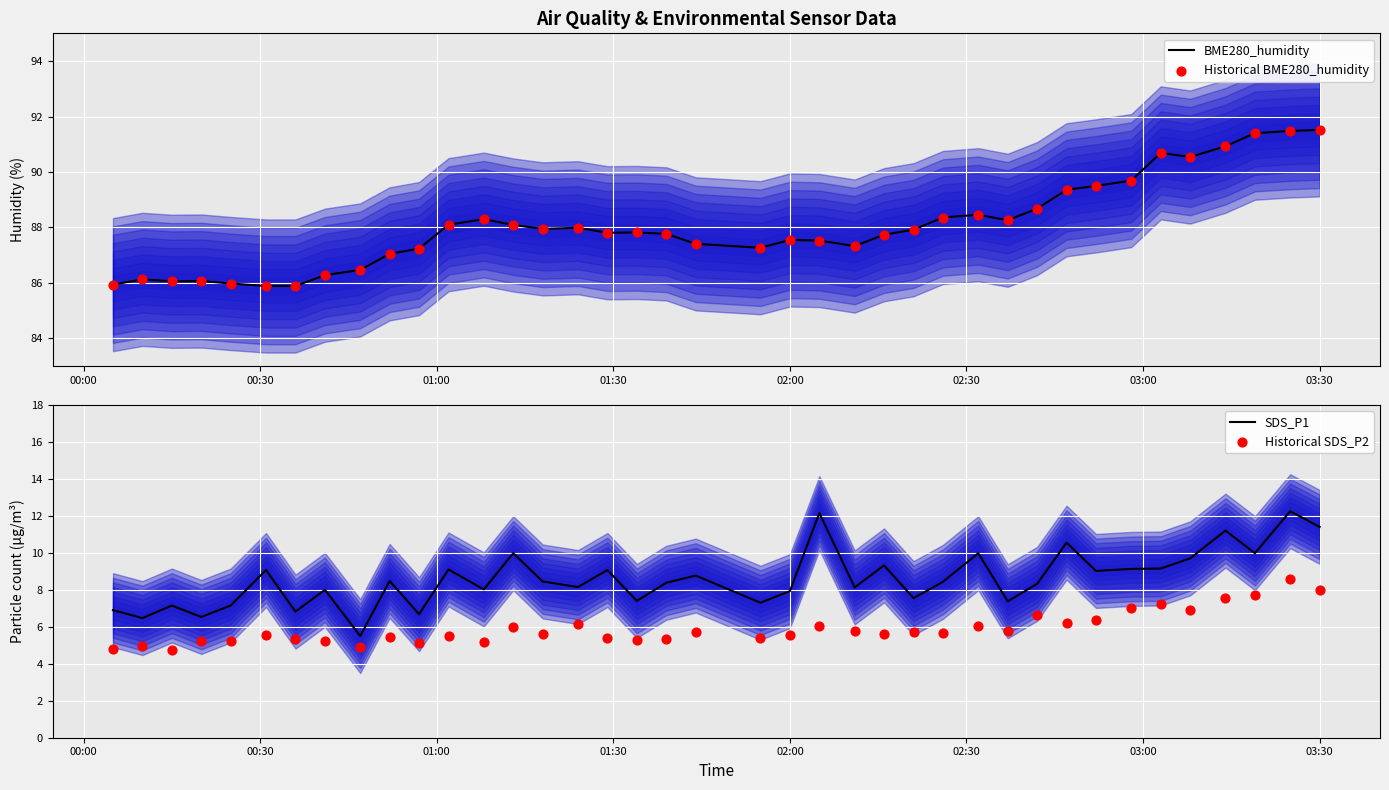

At how many categories does at least one series exceed 13?

39